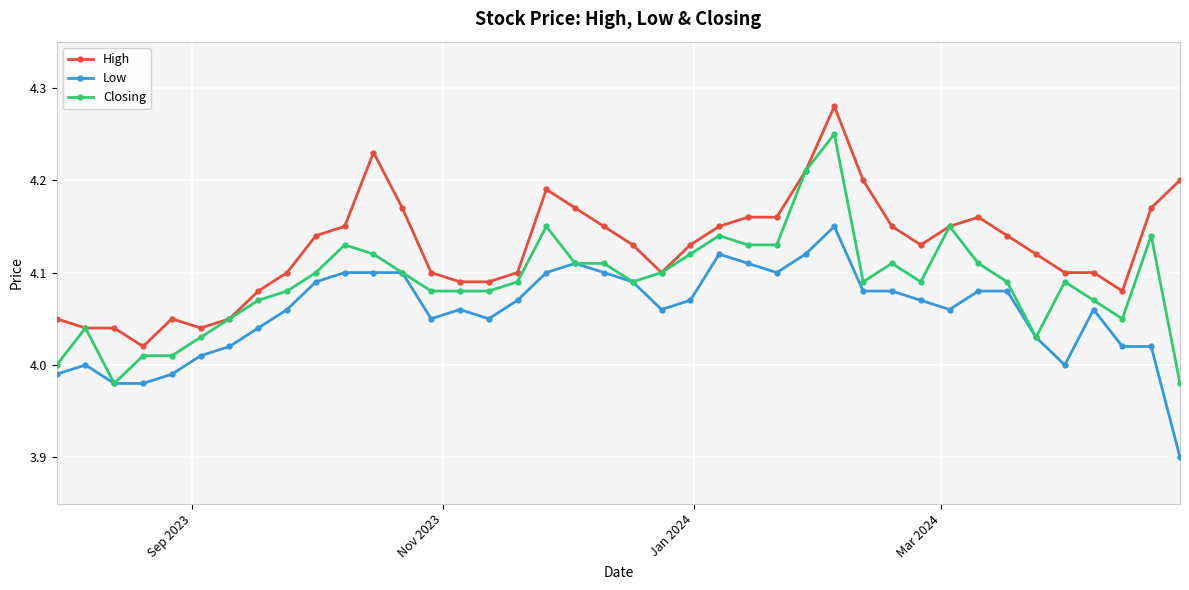

True or false: Low has more than 1 interior local peaks.

True